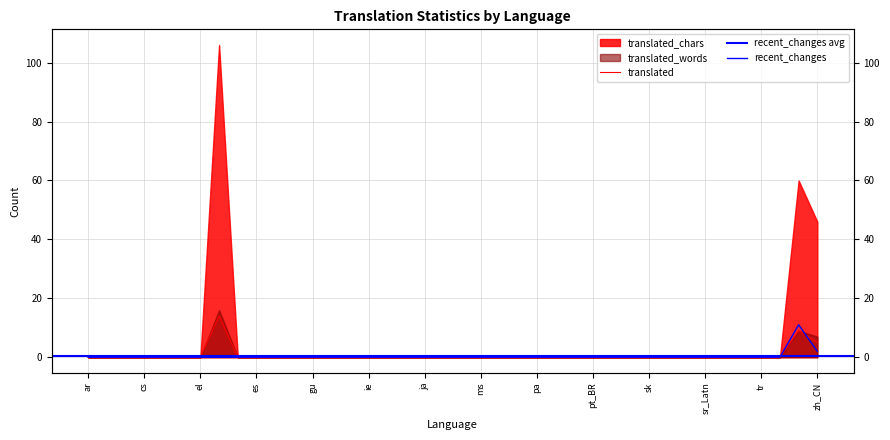

Which has a higher value, ar or sv?

ar